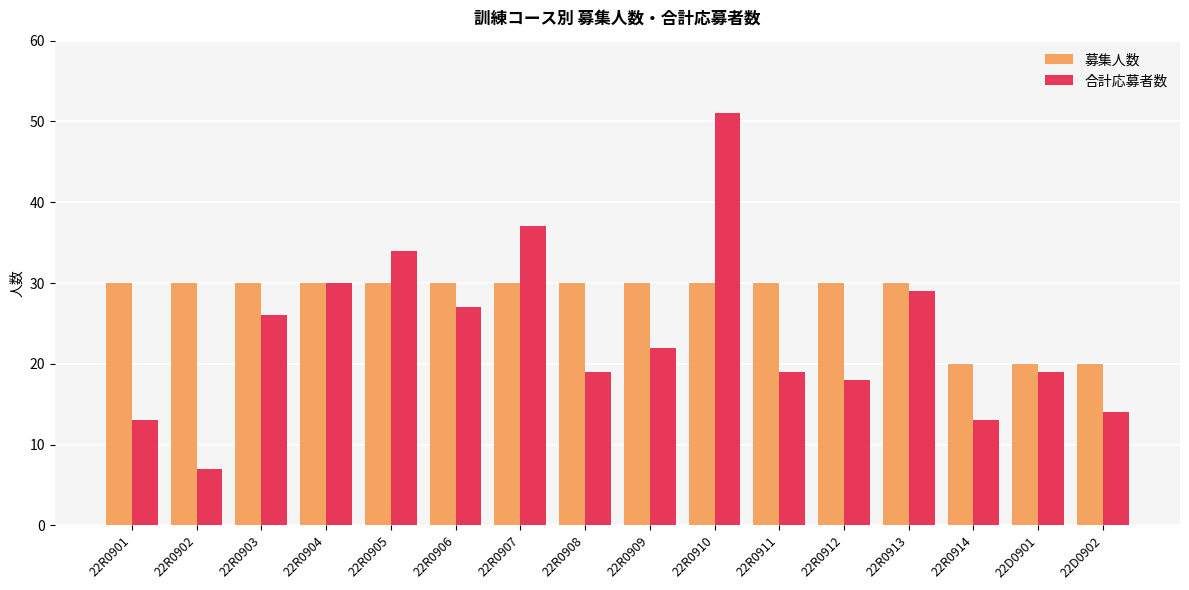

Are the bars horizontal?

No